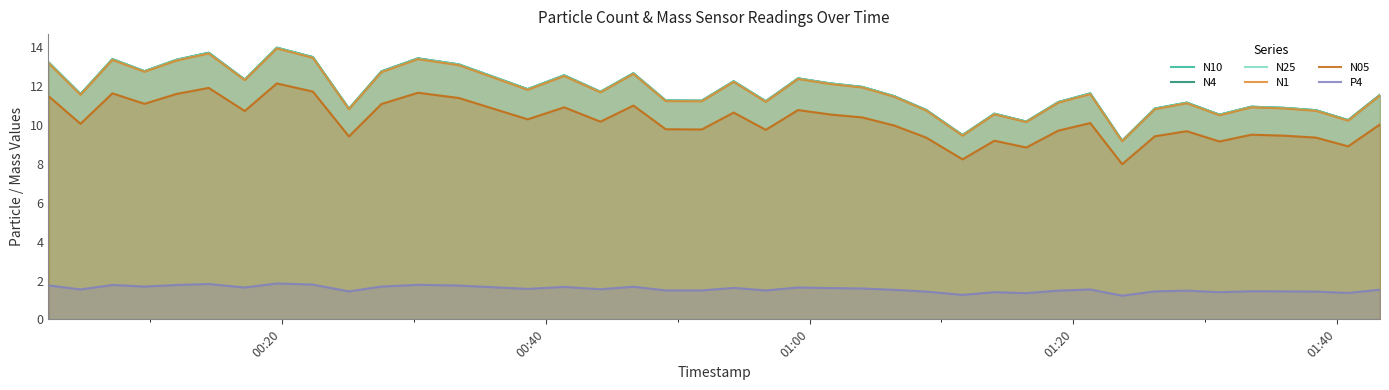

What is the difference between the second highest and second lowest values in the N4 series?

4.2